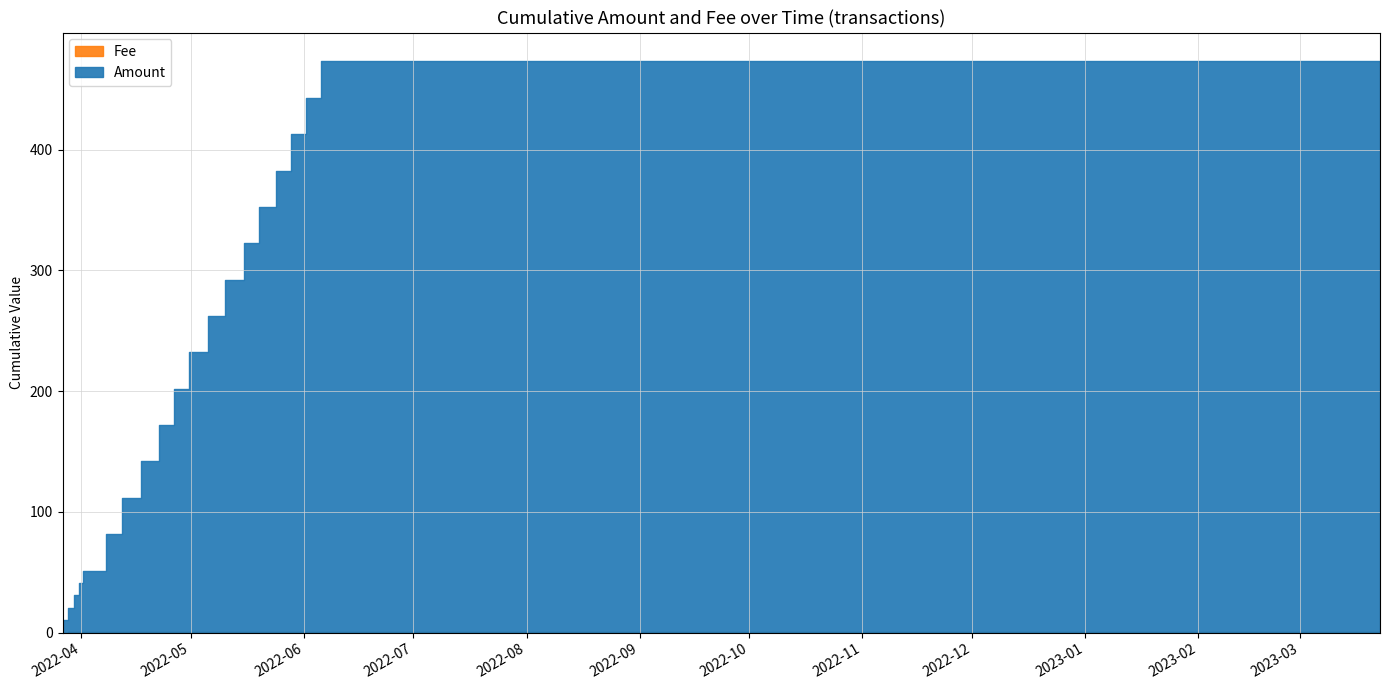

Between 19 and 17, which is larger?

19